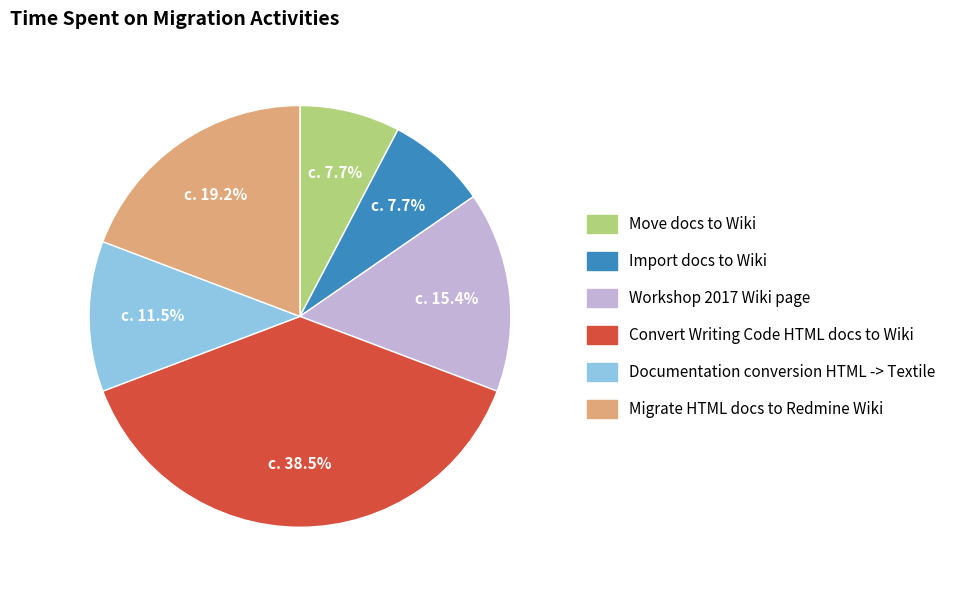

How much of the chart is everything except Workshop 2017 Wiki page?

84.6%